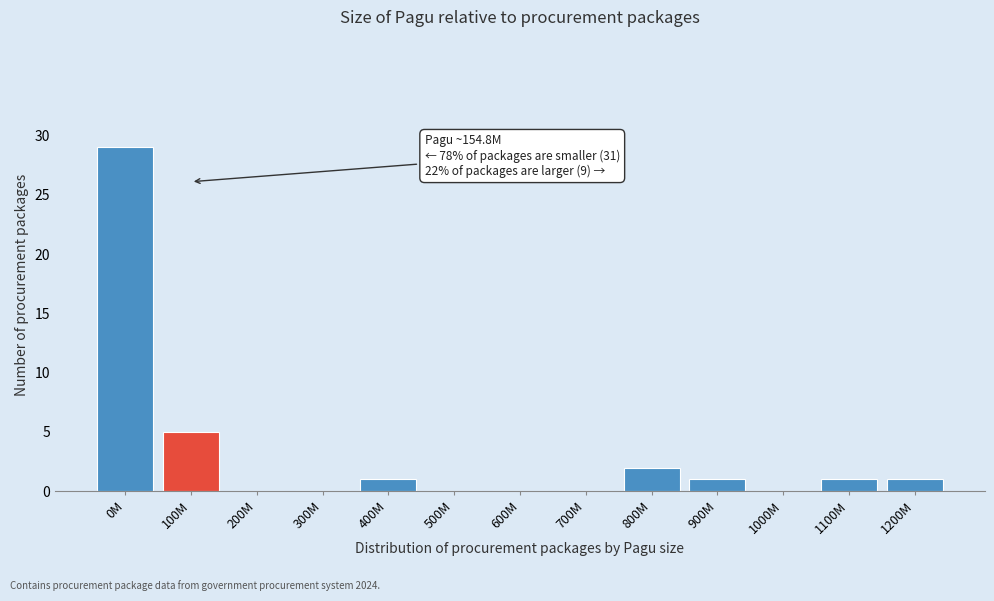

Reading left to right, list all the values displayed in this chart.

0M=29	100M=5	200M=0	300M=0	400M=1	500M=0	600M=0	700M=0	800M=2	900M=1	1000M=0	1100M=1	1200M=1